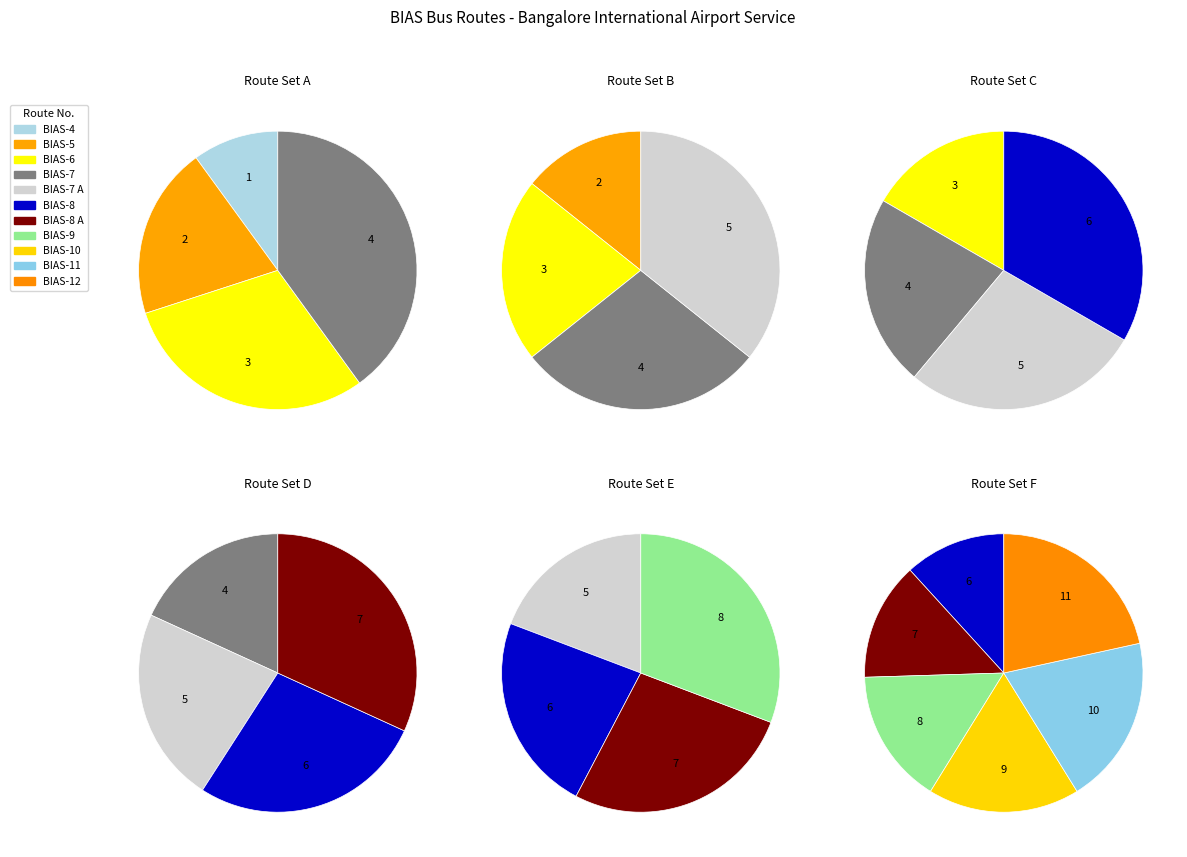

Which slice is the smallest?

BIAS-4